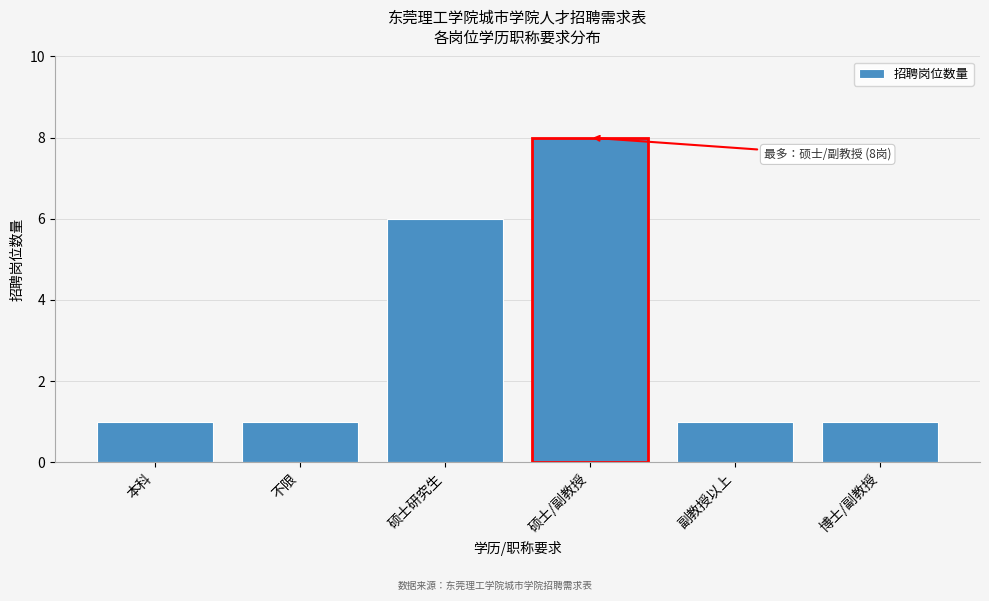

Reading left to right, list all the values displayed in this chart.

1	1	6	8	1	1